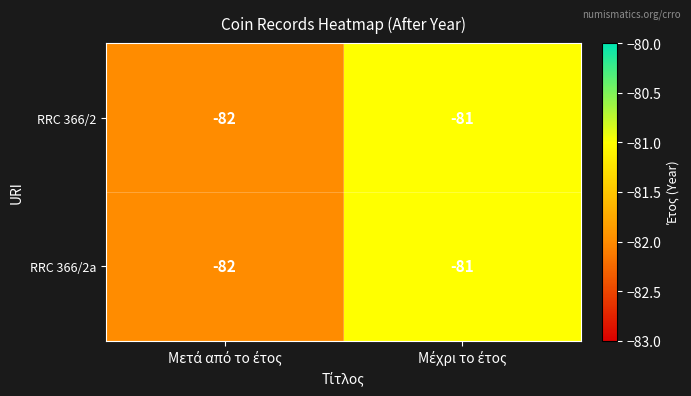

What is the minimum value for RRC 366/2?

-82